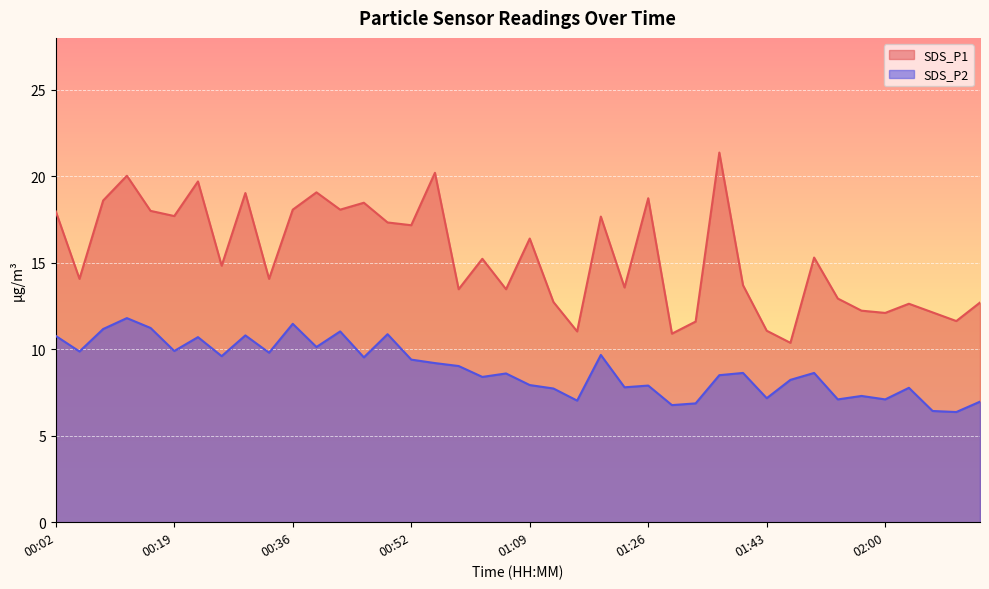

How many lines are shown in the chart?

2